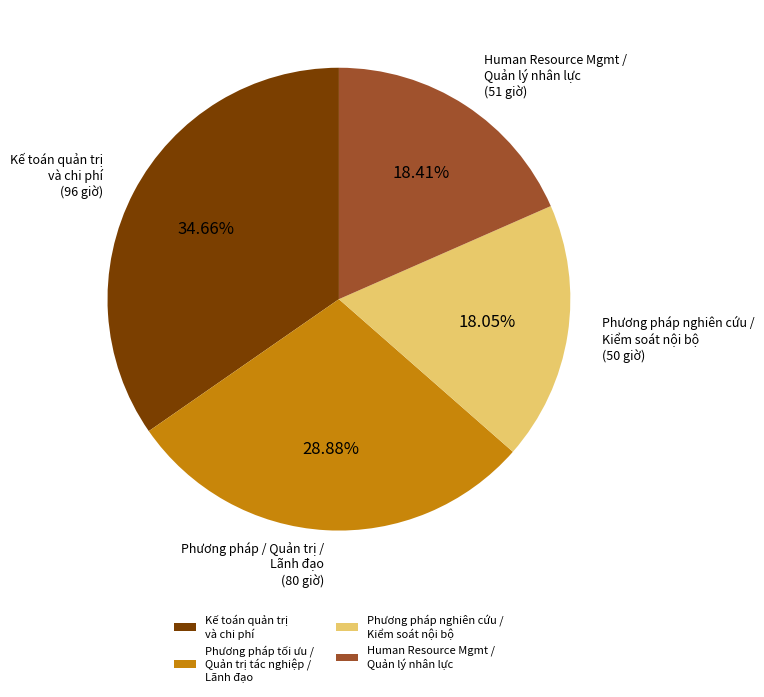

To the nearest percent, what is the average slice percentage?

25%